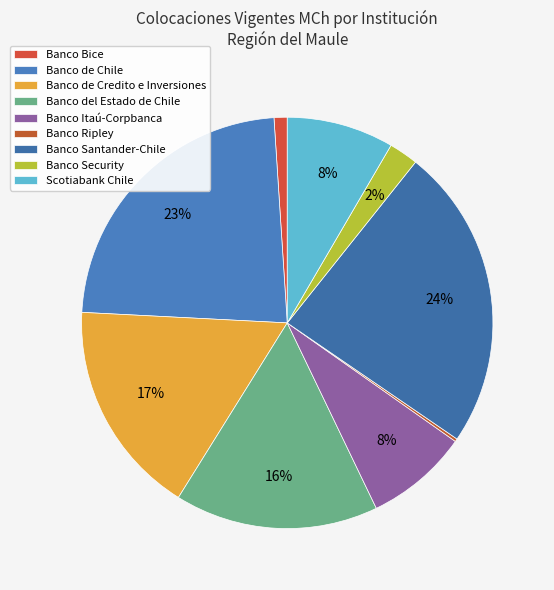

Do Banco de Chile and Banco Itaú-Corpbanca together represent more than half of the pie?

No